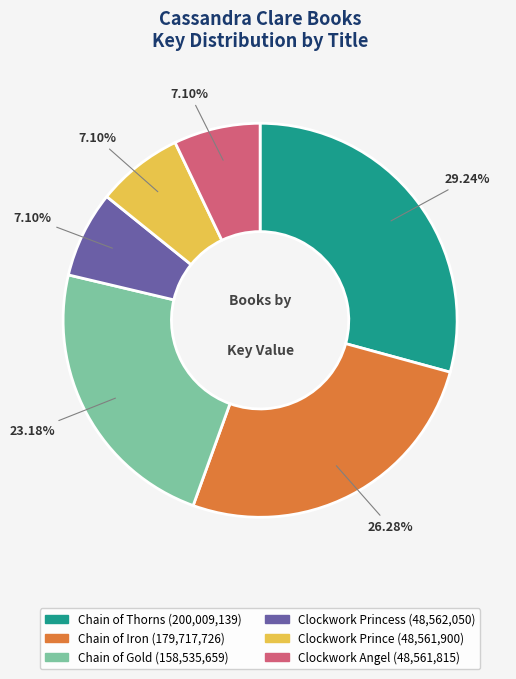

To the nearest percent, what is the average slice percentage?

17%